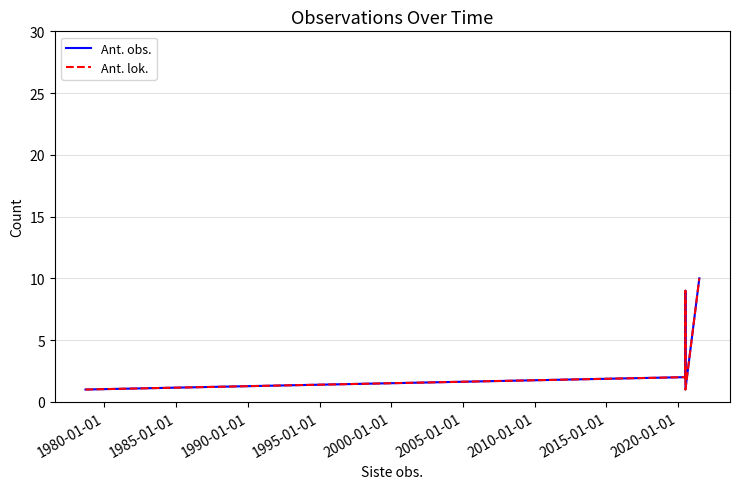

What is the minimum value shown in the chart?

1